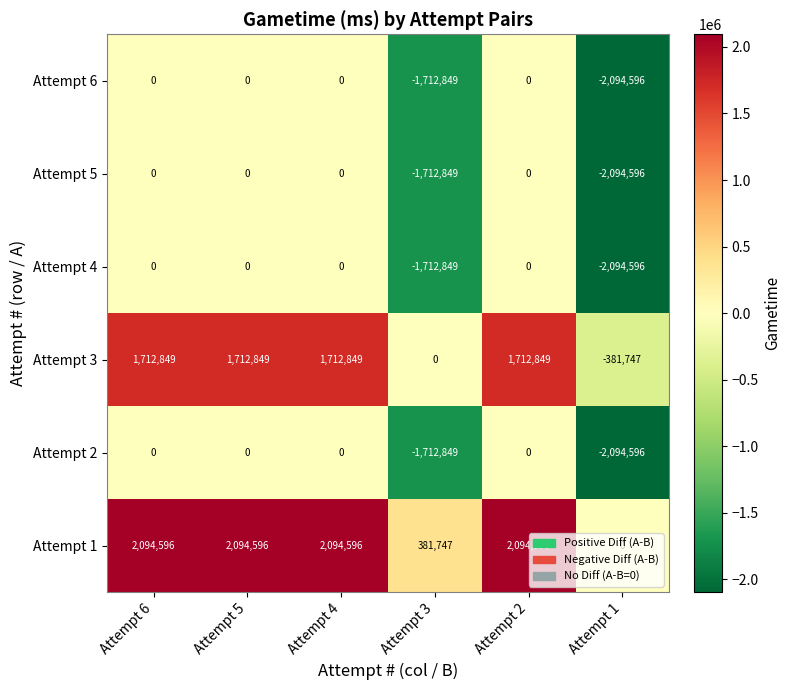

At which category does the chart reach its minimum across all series?

Attempt 1